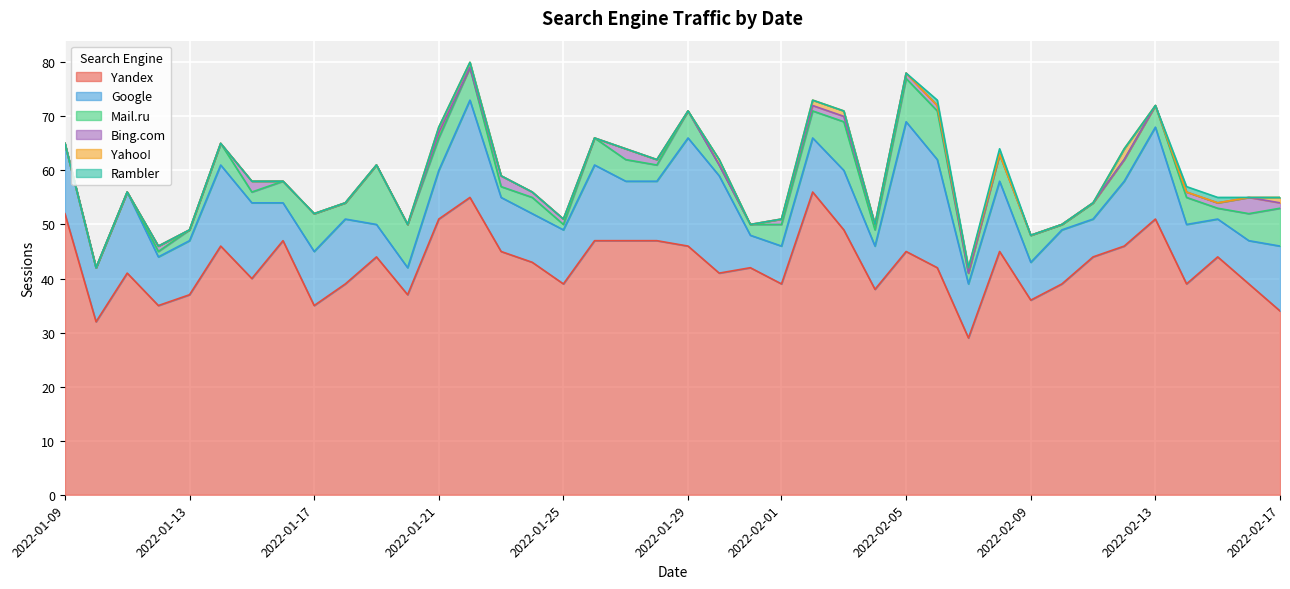

What are all the series names shown in the legend?

Yandex, Google, Mail.ru, Bing.com, Yahoo!, Rambler